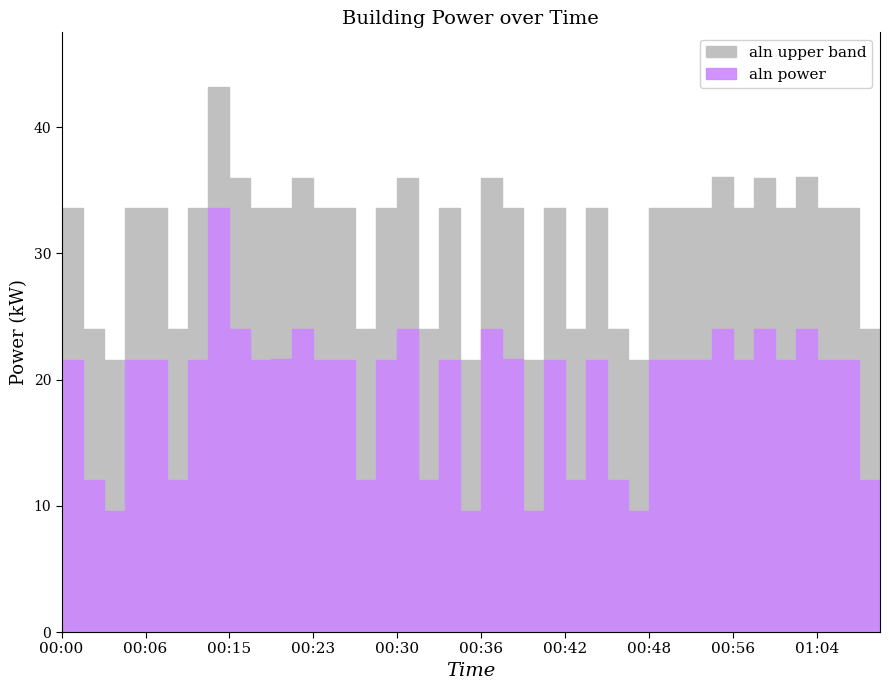

What is the label of the 29th point from the left?

00:48